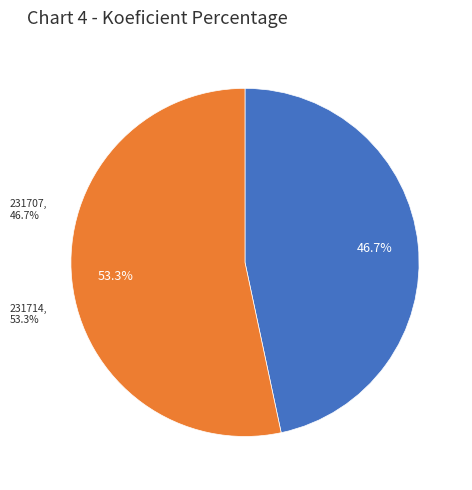

To the nearest percent, what is the difference between the 231714 and 231707 slice percentages?

7%